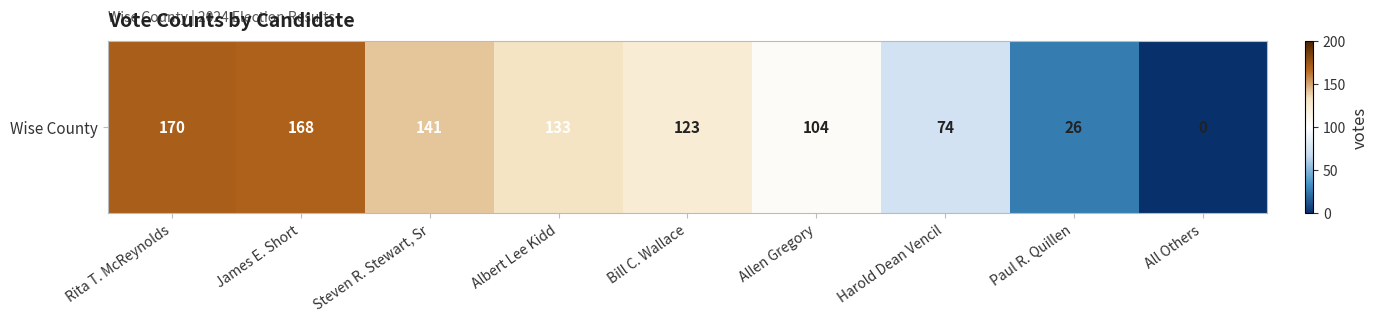

True or false: the data shows 123 at Bill C. Wallace.

True